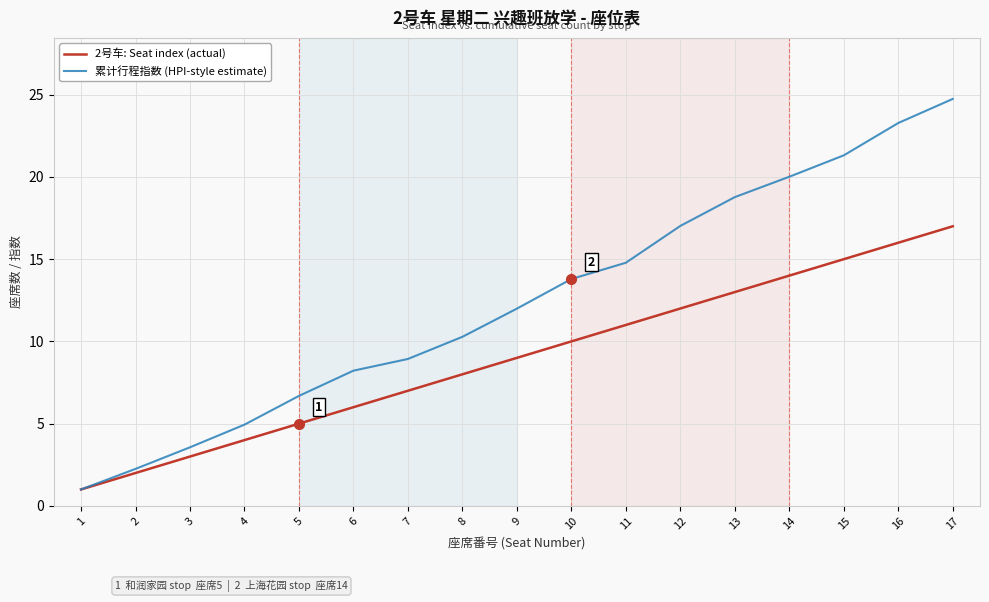

Which series changed the most between 9 and 13?

累计行程指数 (HPI-style estimate)